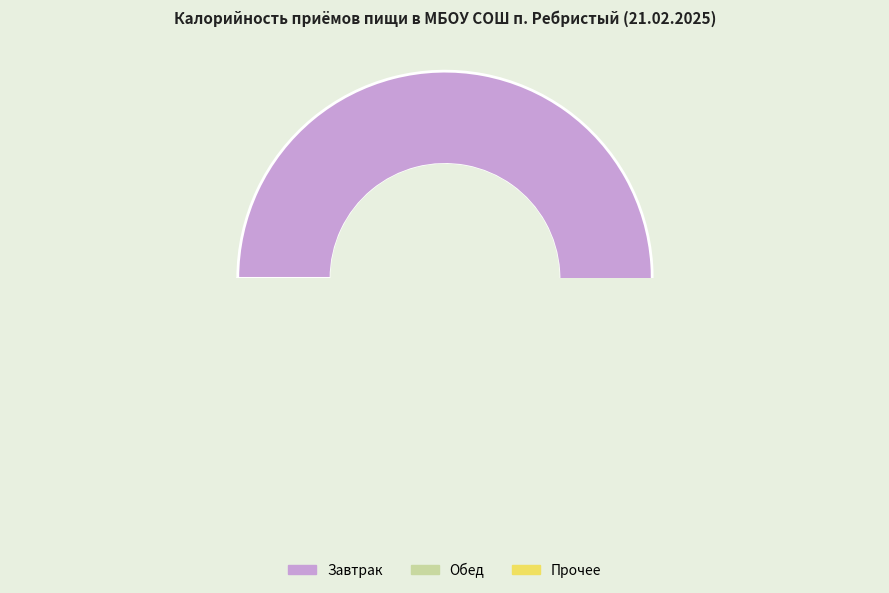

Rank the categories by value from highest to lowest.

Завтрак, Обед